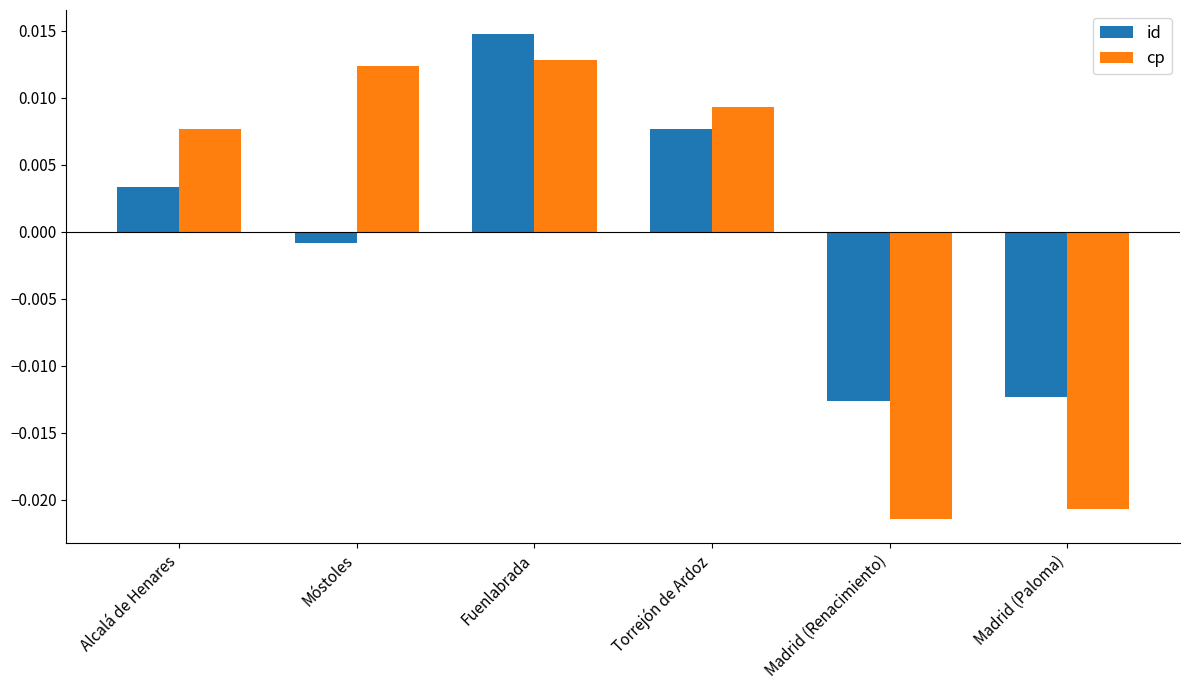

Rank the series at Torrejón de Ardoz from highest to lowest value.

cp, id